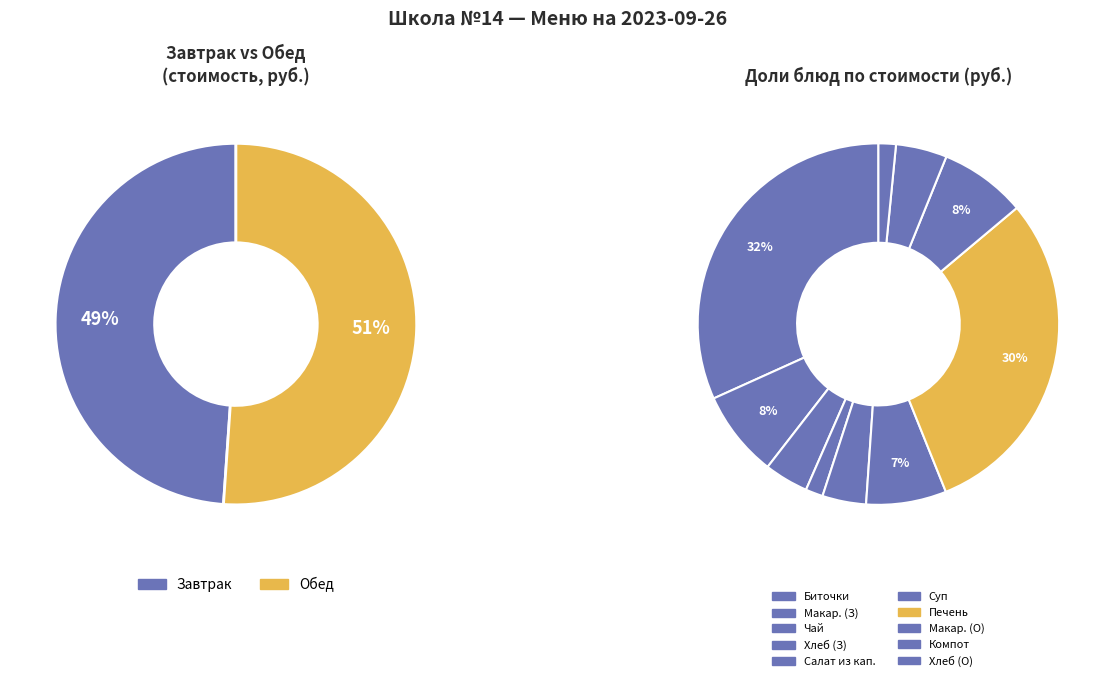

Which slice is the largest?

Биточки (мясные) с соусом